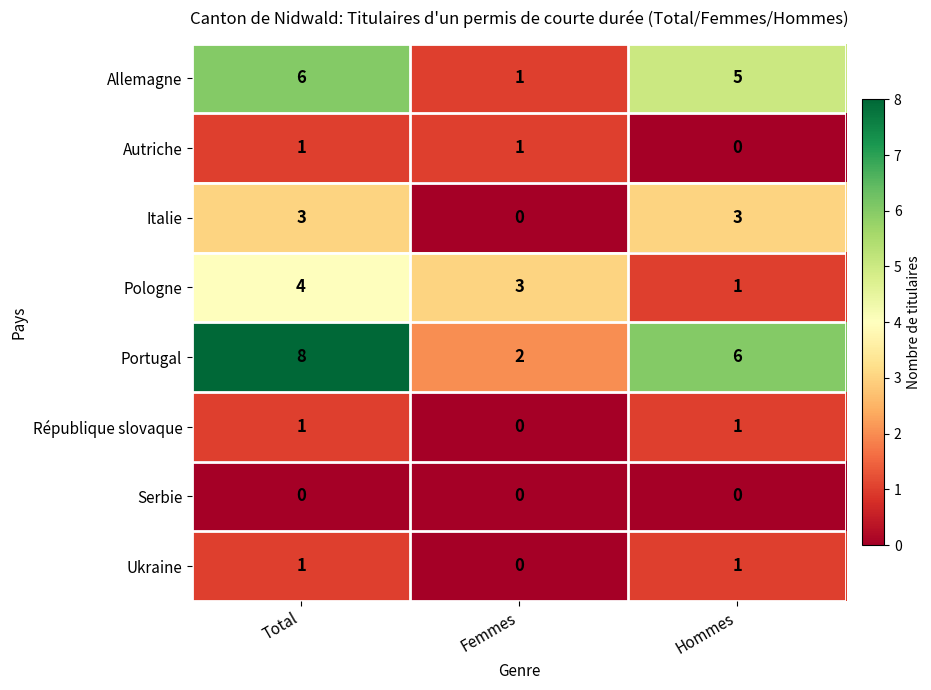

Reading left to right, list all the values displayed in this chart.

Allemagne: 6	1	5
Autriche: 1	1	0
Italie: 3	0	3
Pologne: 4	3	1
Portugal: 8	2	6
République slovaque: 1	0	1
Serbie: 0	0	0
Ukraine: 1	0	1